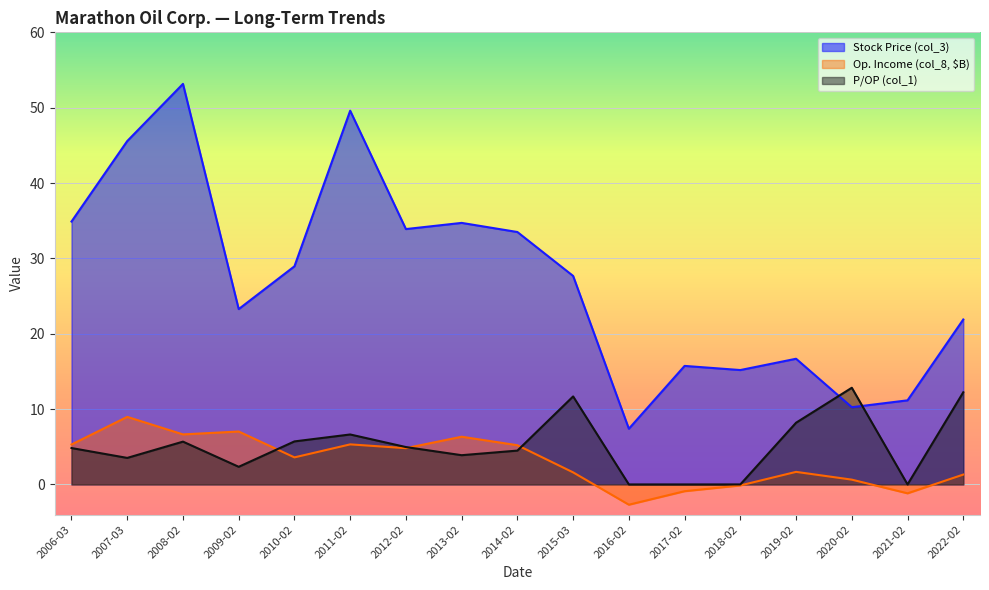

At which label does Stock Price (col_3) first exceed 27?

2006-03